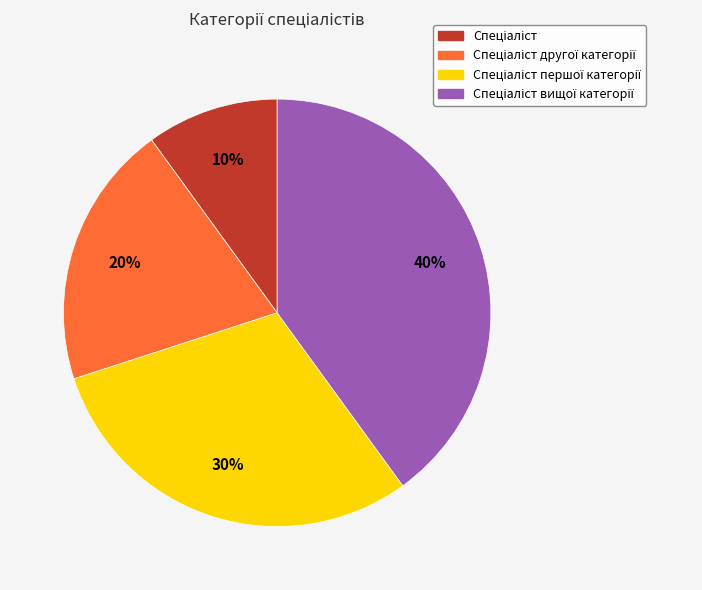

To the nearest percent, what is the average slice percentage?

25%